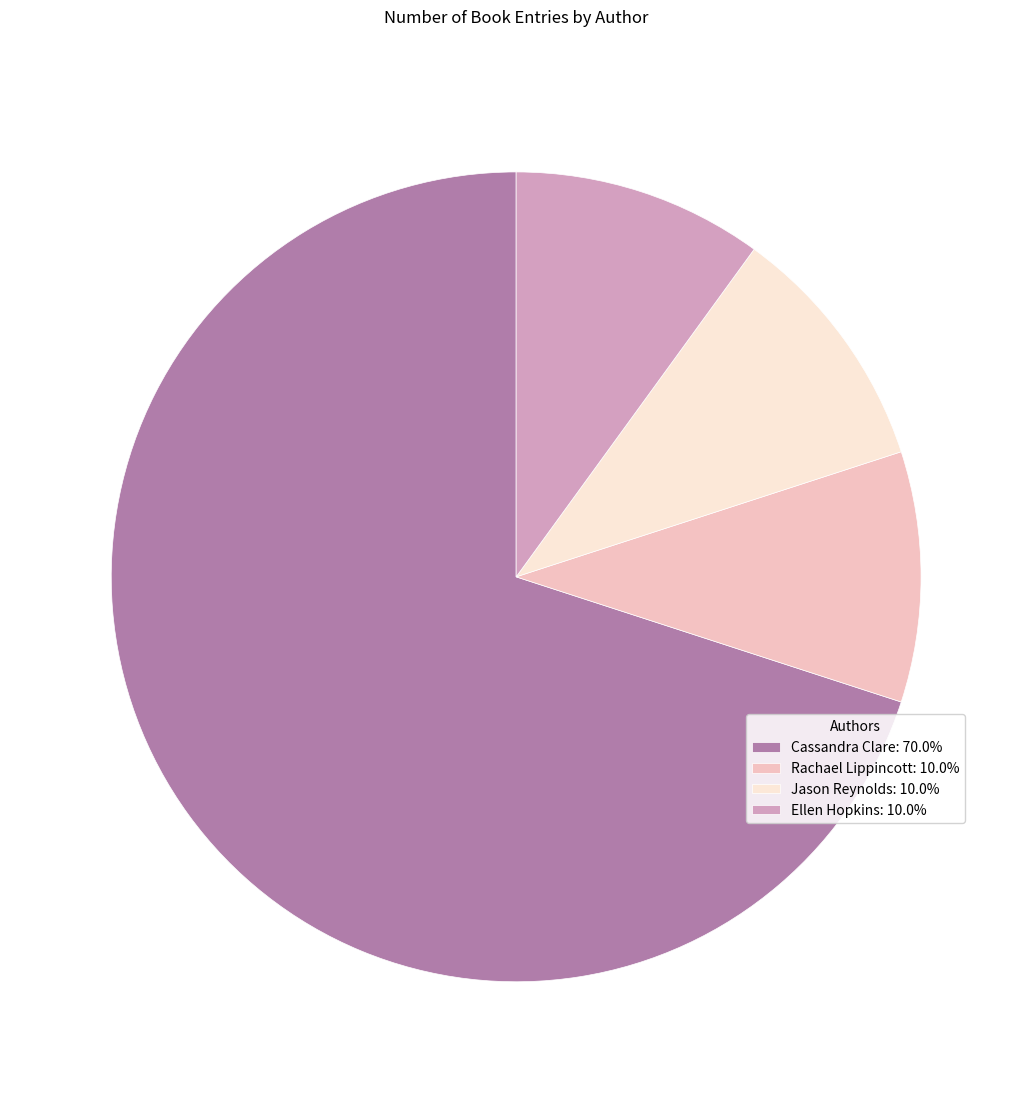

True or false: Ellen Hopkins accounts for 5% of the total.

False